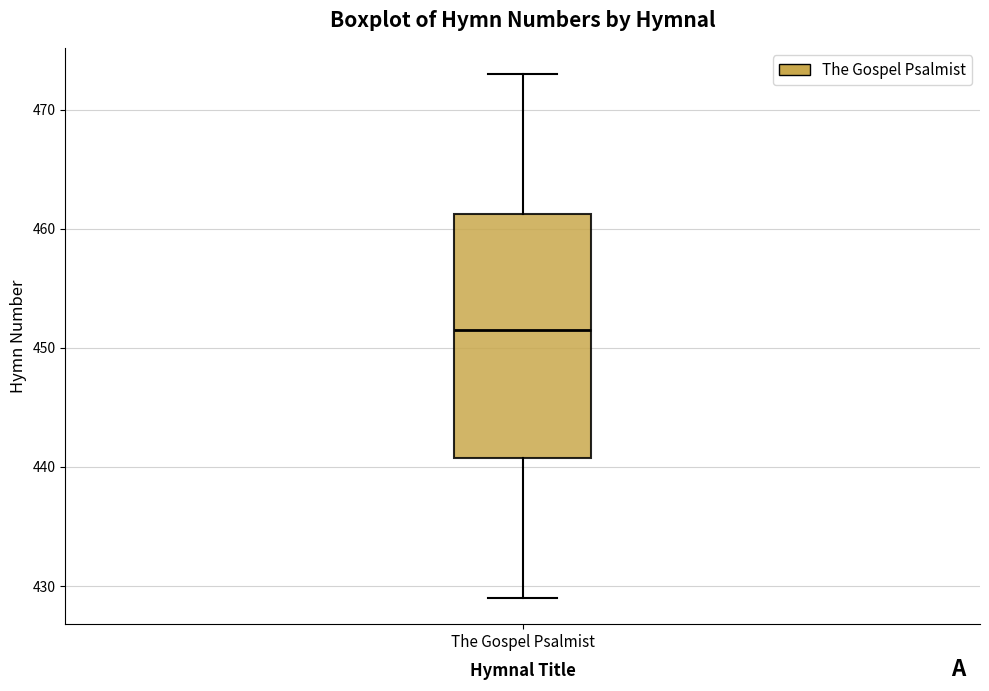

Where is the upper edge of the box for The Gospel Psalmist on the y-axis? The values are not printed on the chart, so give them approximately, as read against the axis.

461